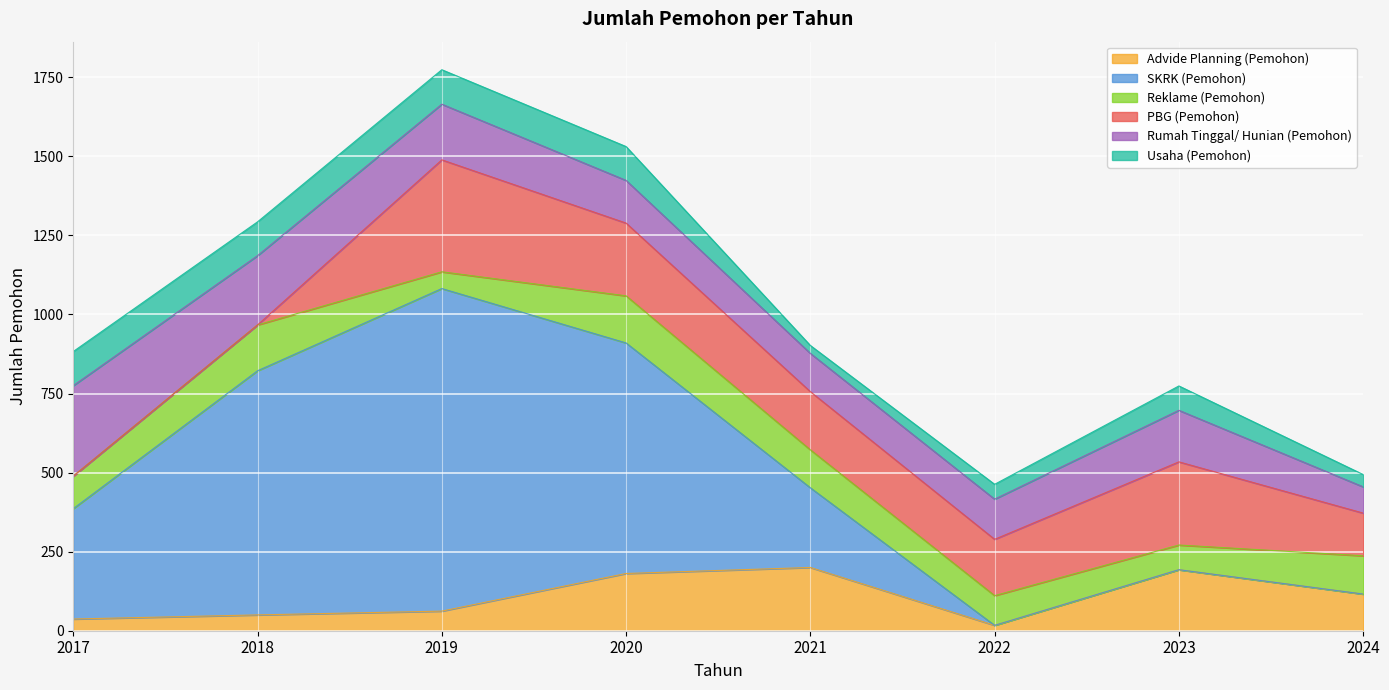

How many interior local valleys does the PBG (Pemohon) series have?

1